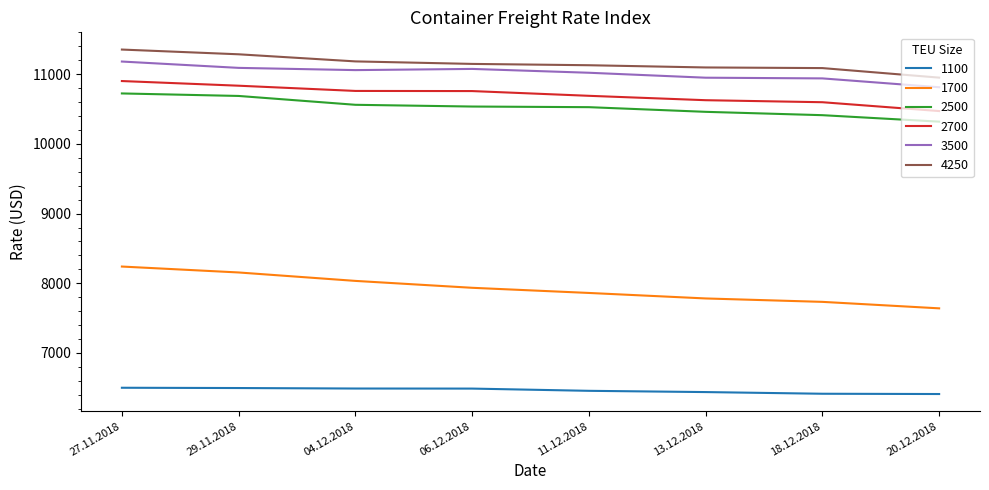

The 2700 series shows 10628 at 13.12.2018. True or false?

True